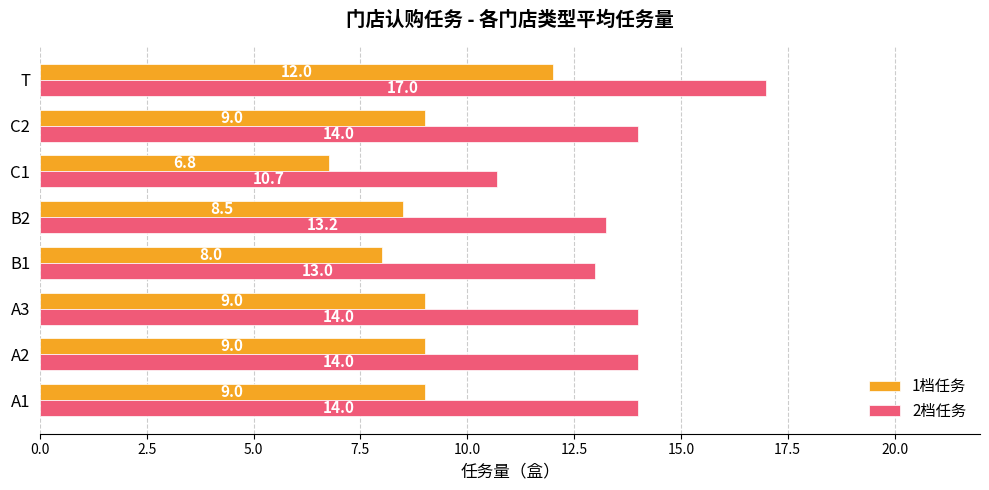

At how many categories does at least one series exceed 12?

7